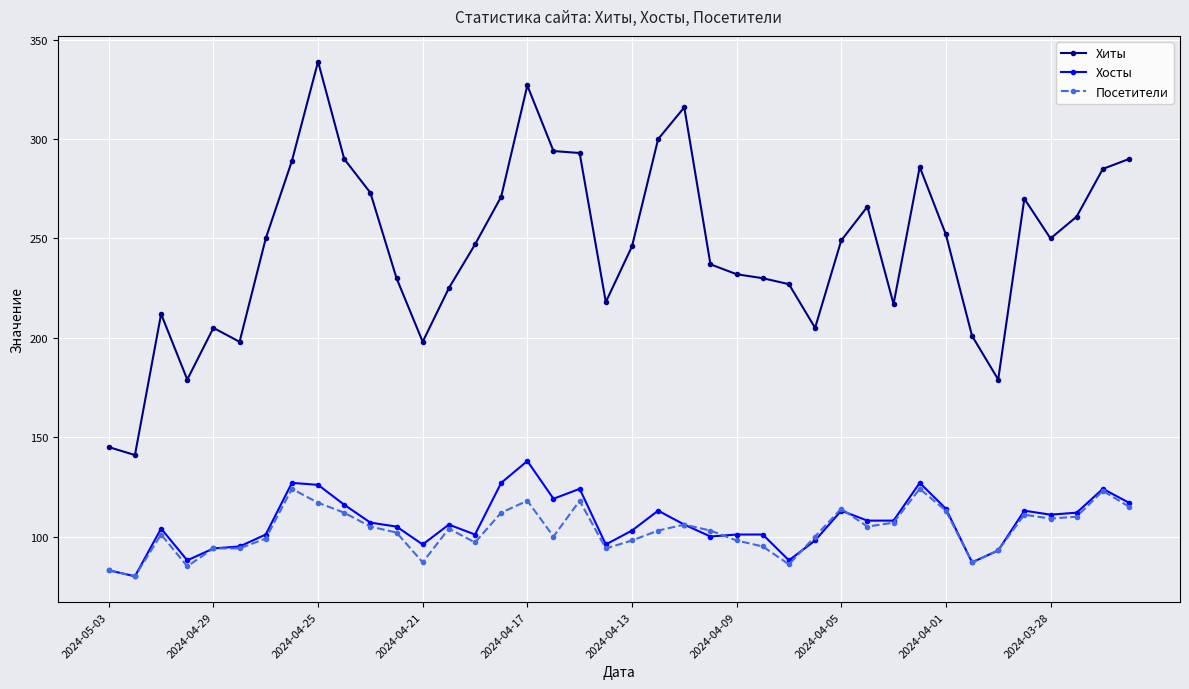

Does the chart have visible grid lines?

Yes